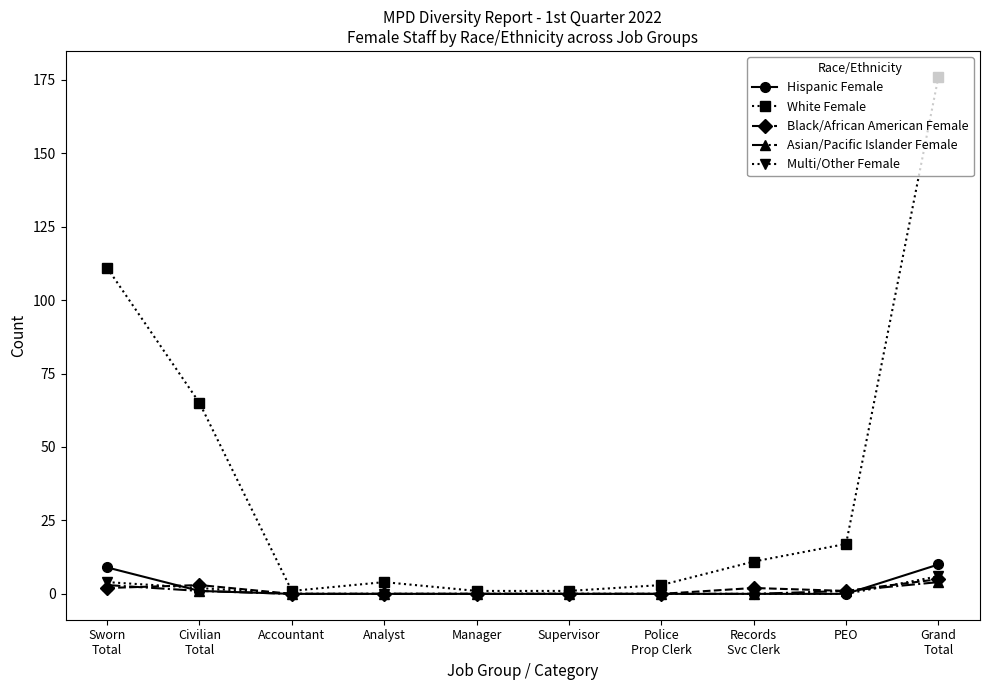

How many lines are shown in the chart?

5